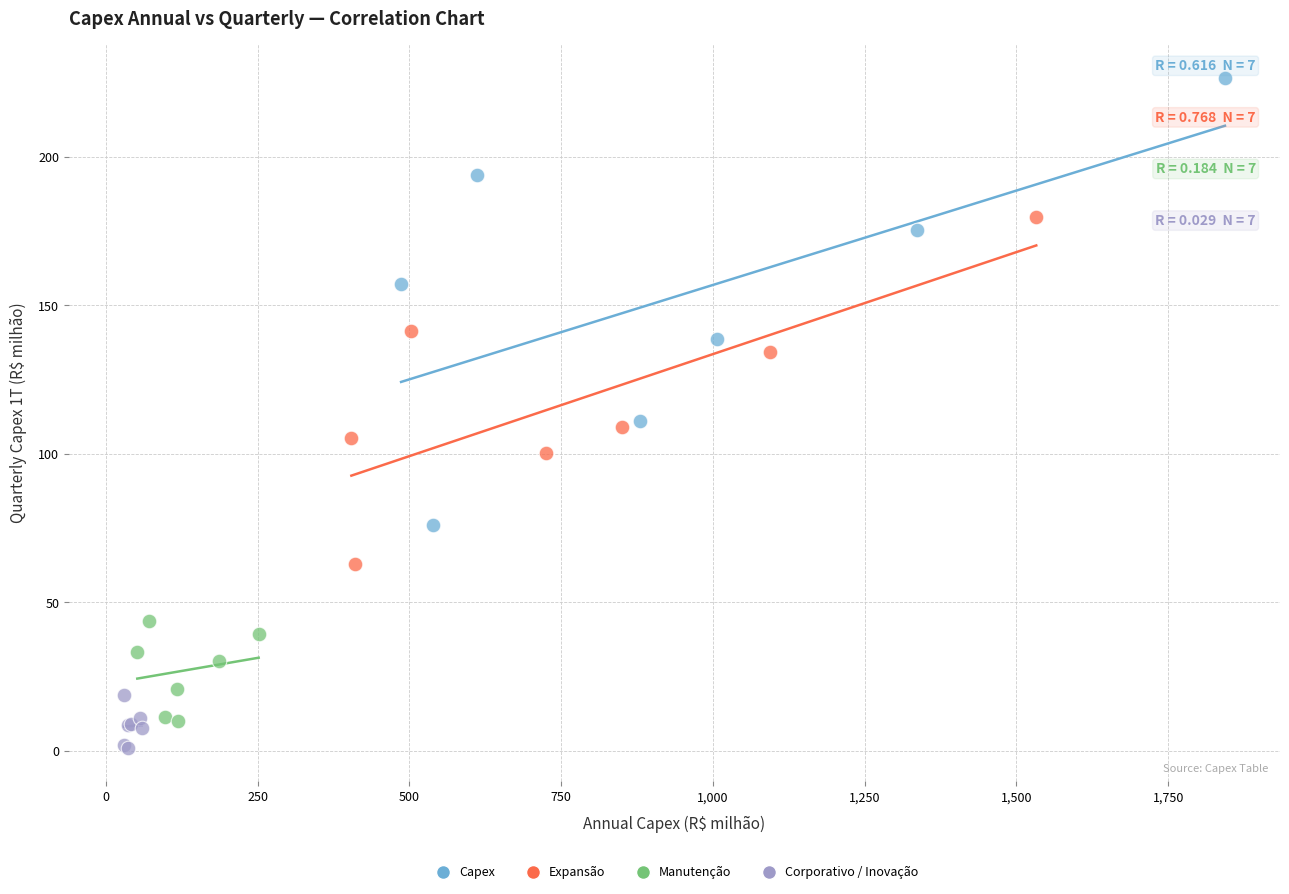

What are all the series names shown in the legend?

Capex, Expansão, Manutenção, Corporativo / Inovação